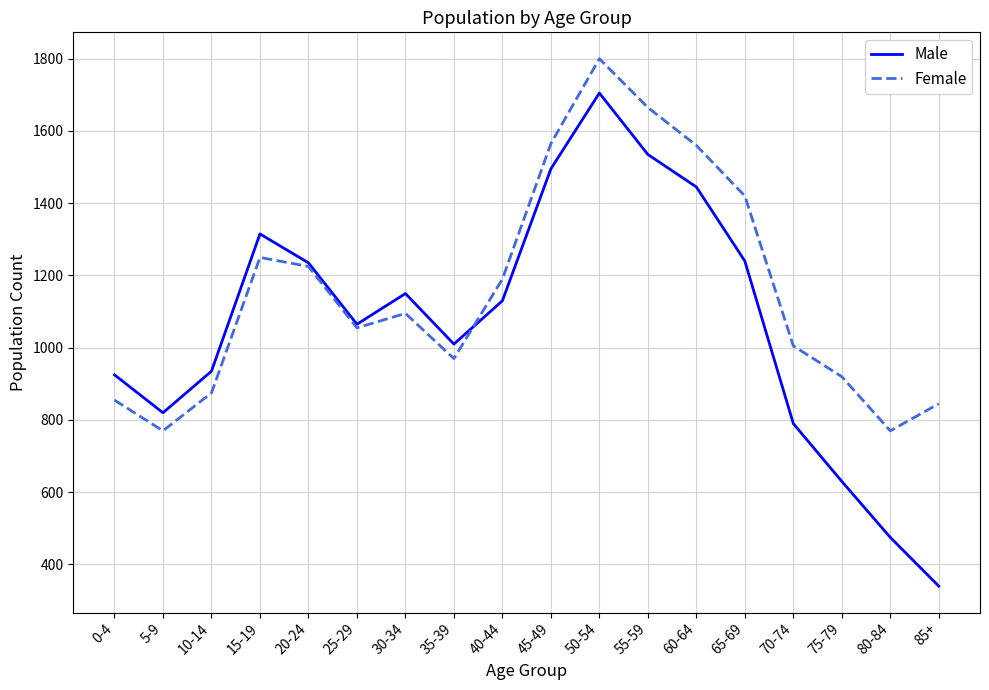

List the series in order of their overall mean, highest first.

Female, Male